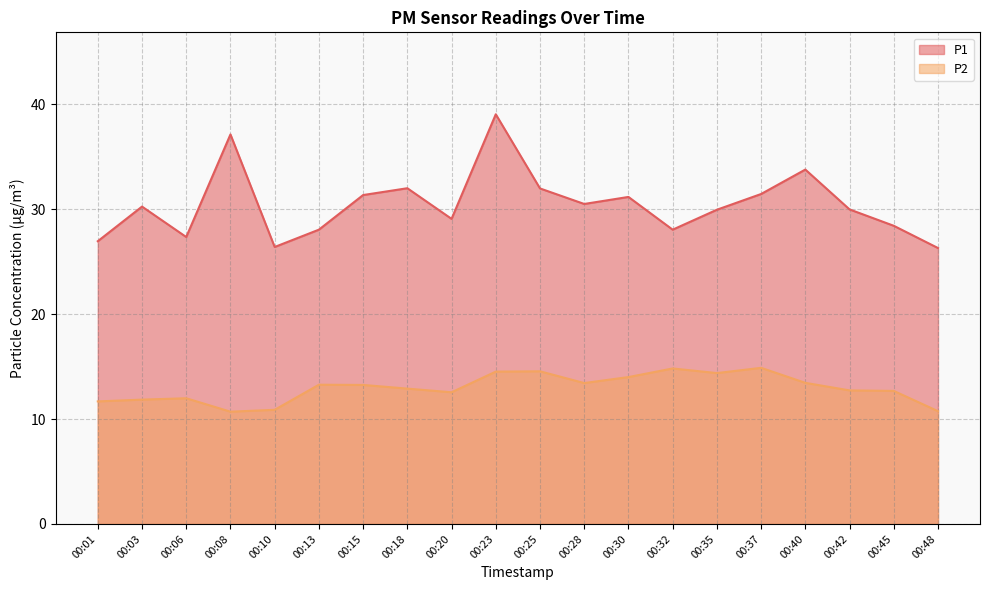

At which category is the sum across all series the highest?

00:23